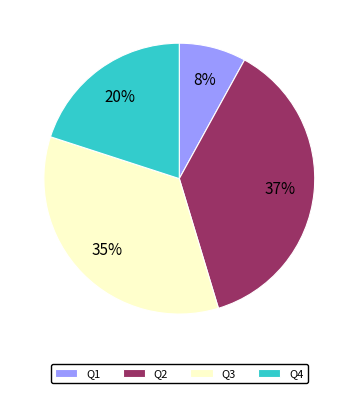

The Q4 slice represents 29% of the pie. True or false?

False